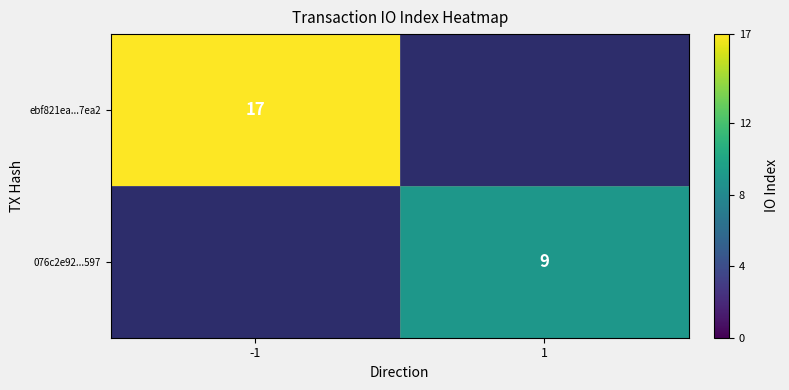

Count the number of categories in the chart.

2